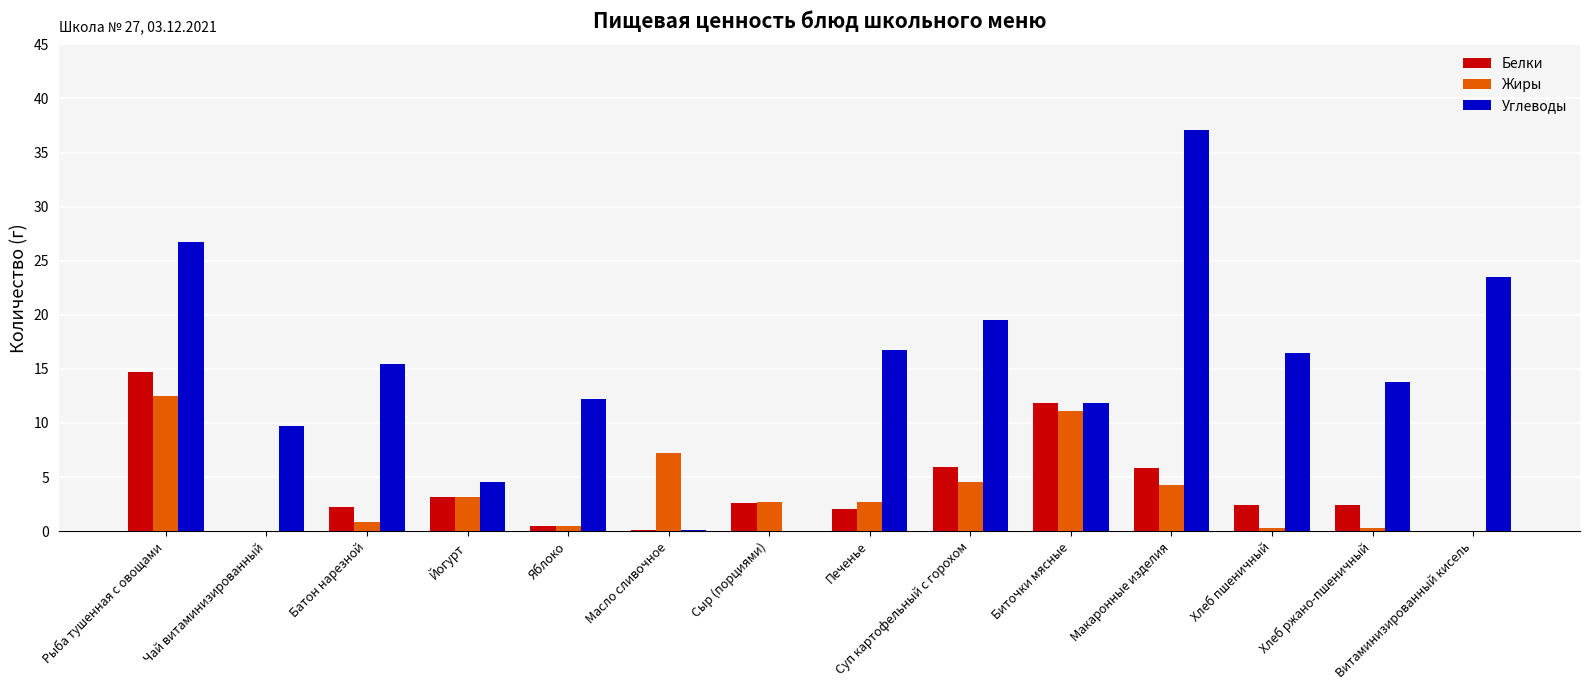

What is the maximum value shown in the chart?

37.1